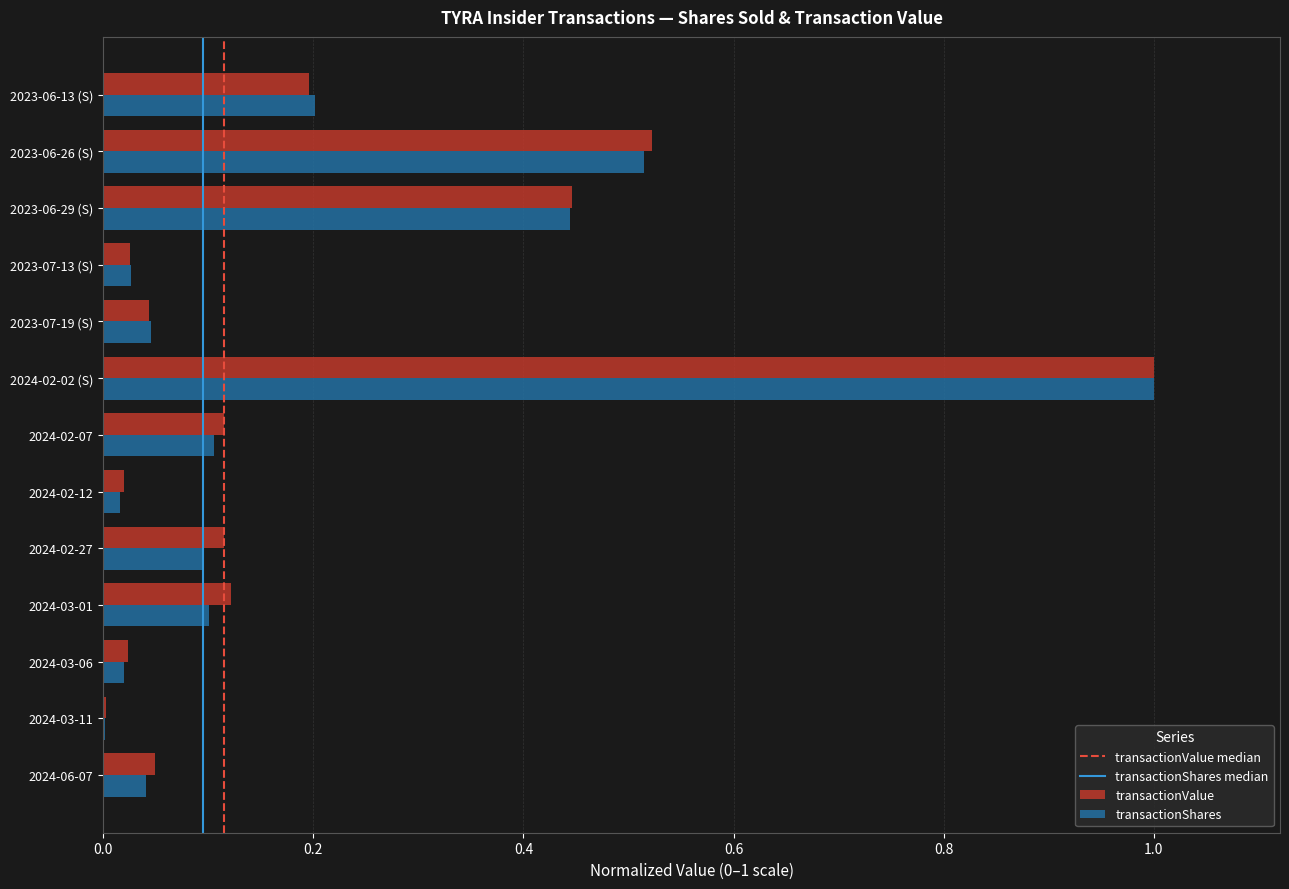

At which label is transactionShares closest to 0?

2024-03-11